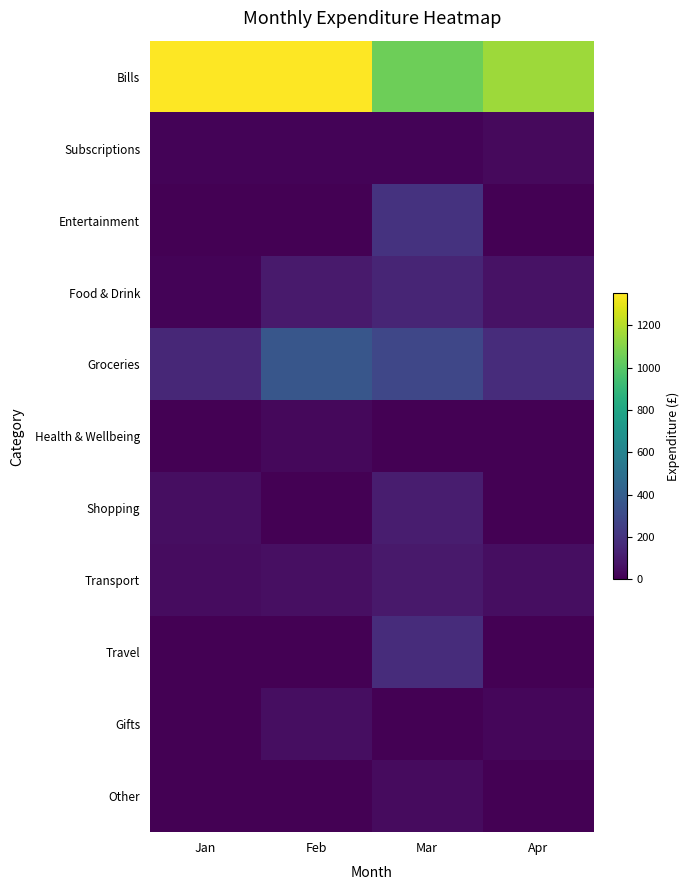

Reading right to left, extract all data points from this chart.

Bills: Apr=1150.0	Mar=1050.0	Feb=1350.0	Jan=1350.0
Subscriptions: Apr=34.0	Mar=14.0	Feb=14.0	Jan=14.0
Entertainment: Apr=0.0	Mar=200.0	Feb=0.0	Jan=0.0
Food & Drink: Apr=64.0	Mar=140.0	Feb=95.0	Jan=15.0
Groceries: Apr=170.0	Mar=290.0	Feb=360.0	Jan=150.0
Health & Wellbeing: Apr=0.0	Mar=0.0	Feb=30.0	Jan=0.0
Shopping: Apr=0.0	Mar=110.0	Feb=0.0	Jan=50.0
Transport: Apr=50.0	Mar=93.0	Feb=55.0	Jan=45.0
Travel: Apr=0.0	Mar=170.0	Feb=0.0	Jan=0.0
Gifts: Apr=25.0	Mar=0.0	Feb=50.0	Jan=0.0
Other: Apr=0.0	Mar=40.0	Feb=0.0	Jan=0.0